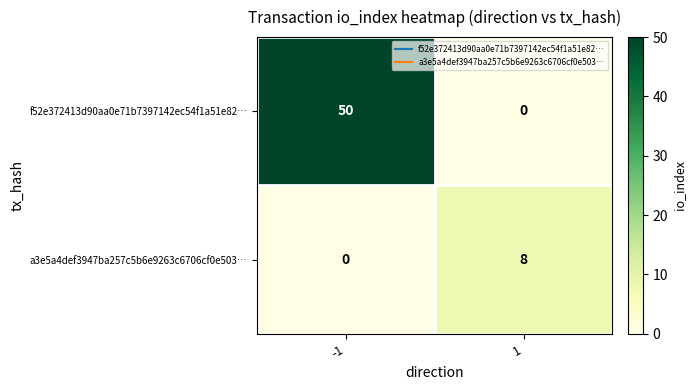

List the series in order of their peak value, lowest first.

a3e5a4def3947ba257c5b6e9263c6706cf0e503…, f52e372413d90aa0e71b7397142ec54f1a51e82…